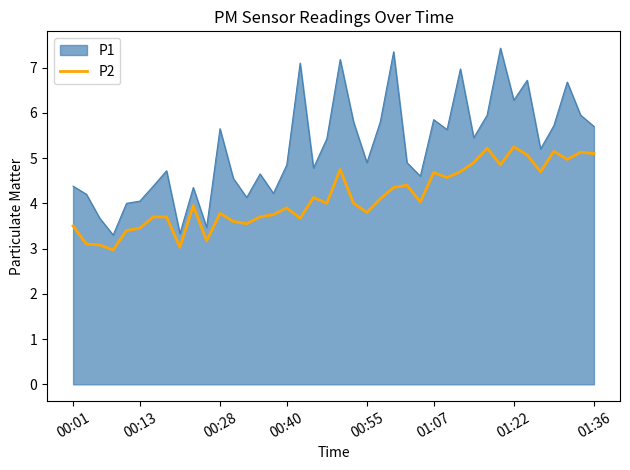

What is the highest value of the P1 series?

7.4